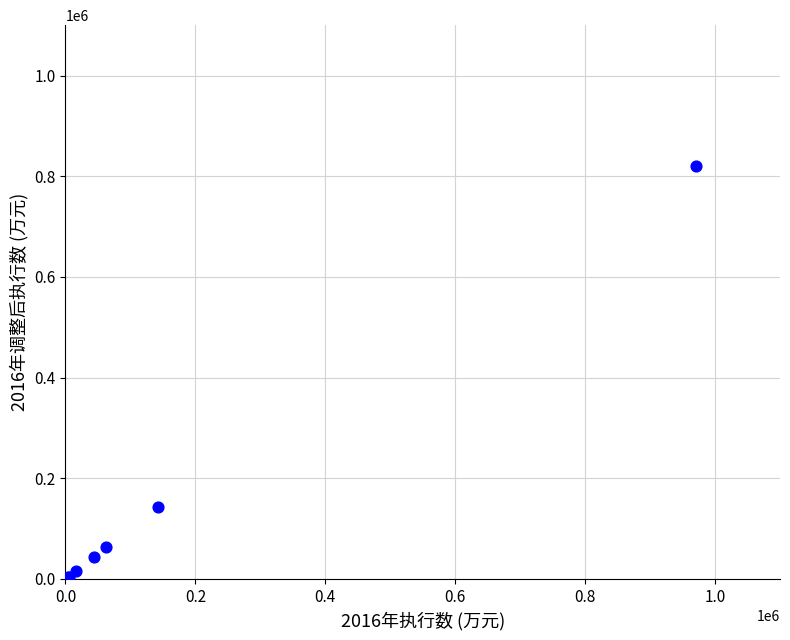

What Y value in the scatter plot is closest to 410387?

142176